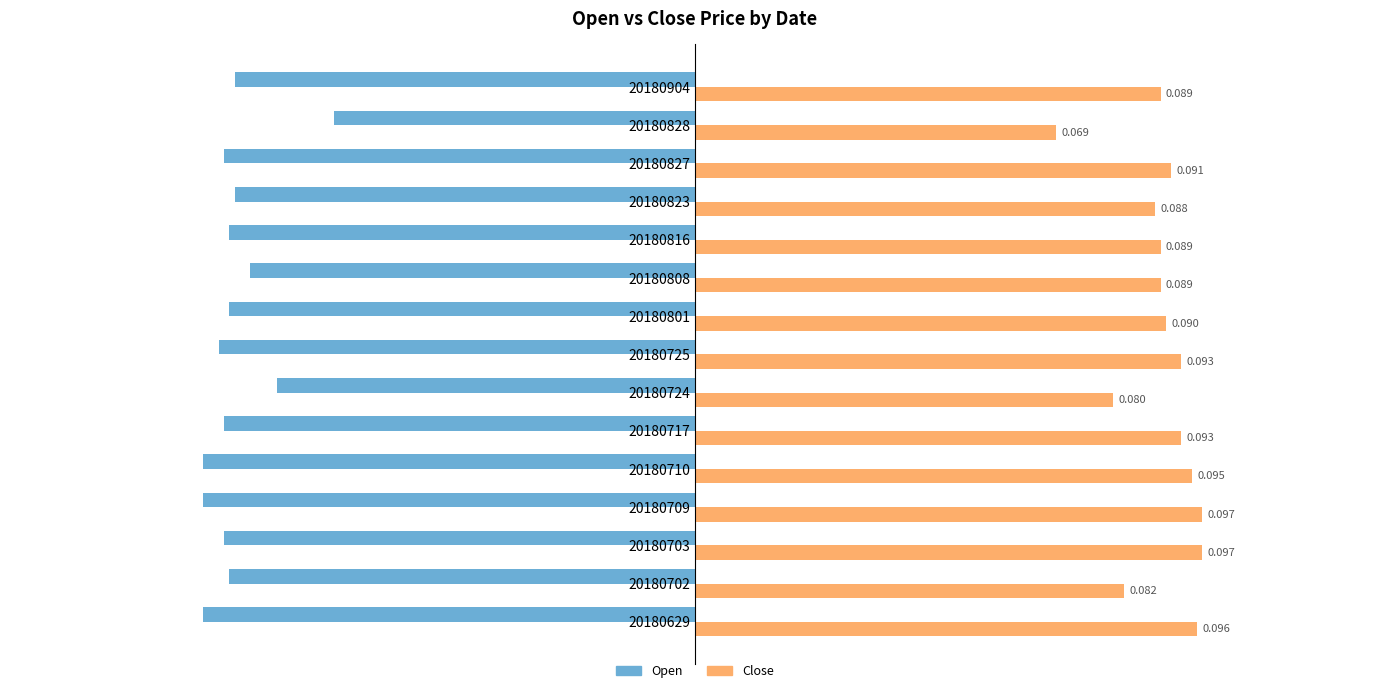

Which series has the largest range (max minus min)?

Close